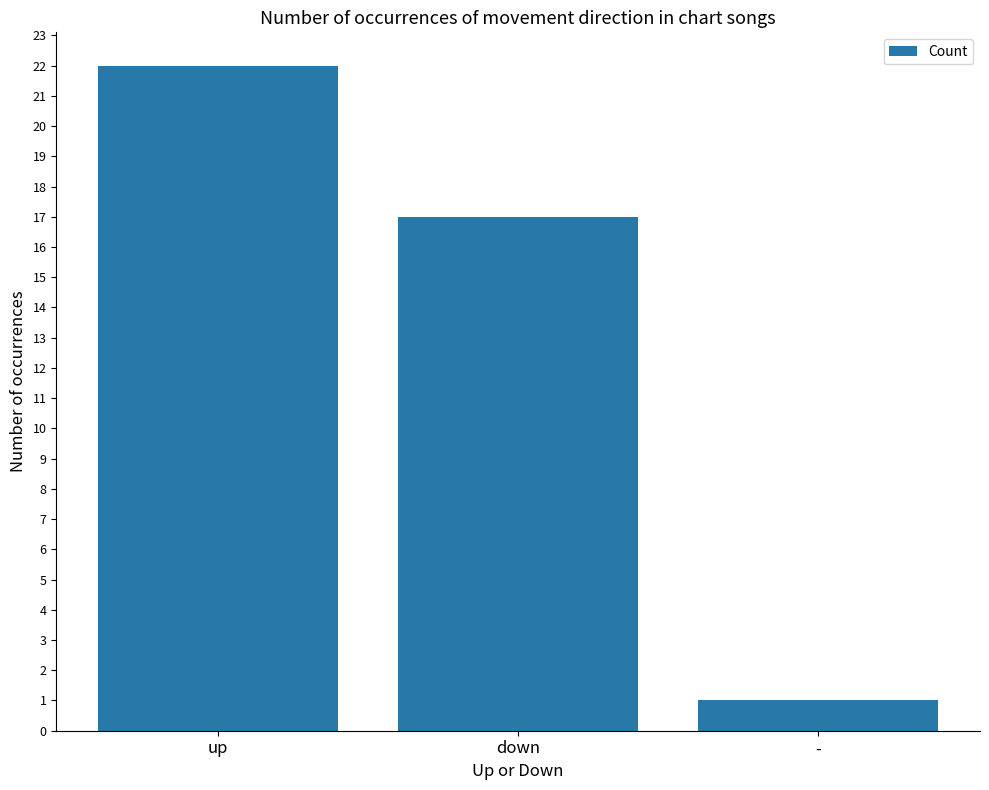

Where does the data first go above 17?

up